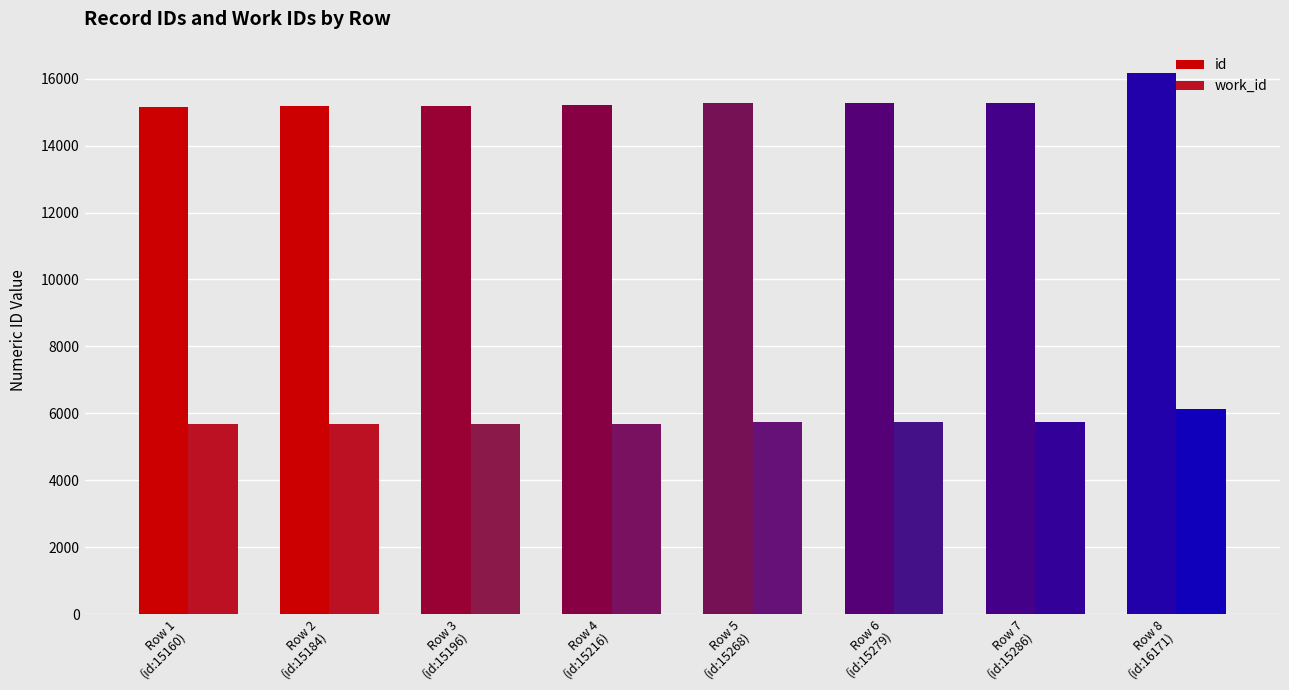

How many groups of bars are there?

8